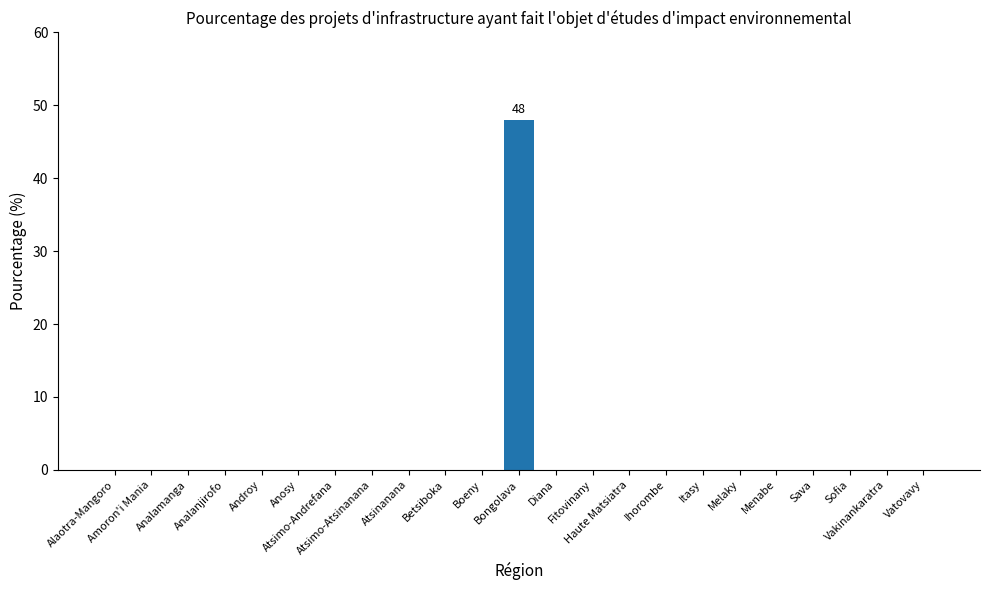

What is the greatest value displayed?

48